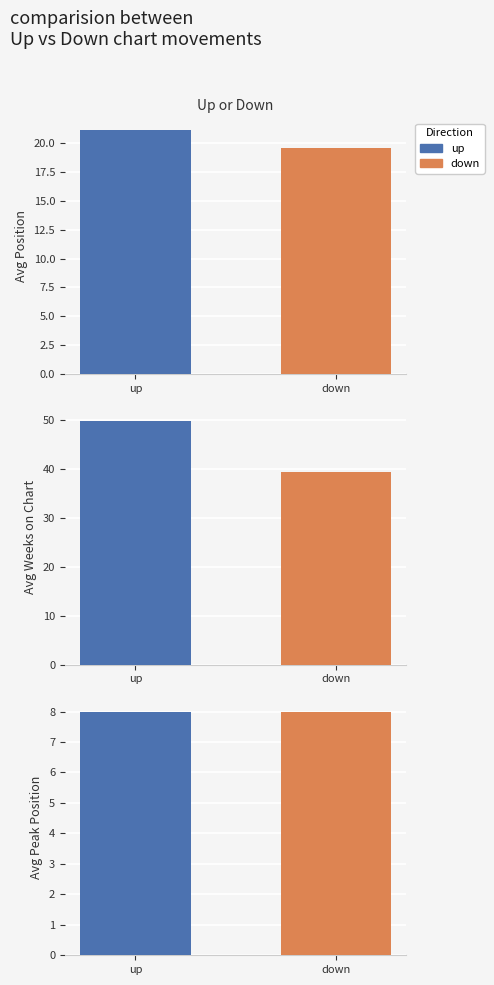

Rank the categories by Avg Peak Position value from lowest to highest.

down, up